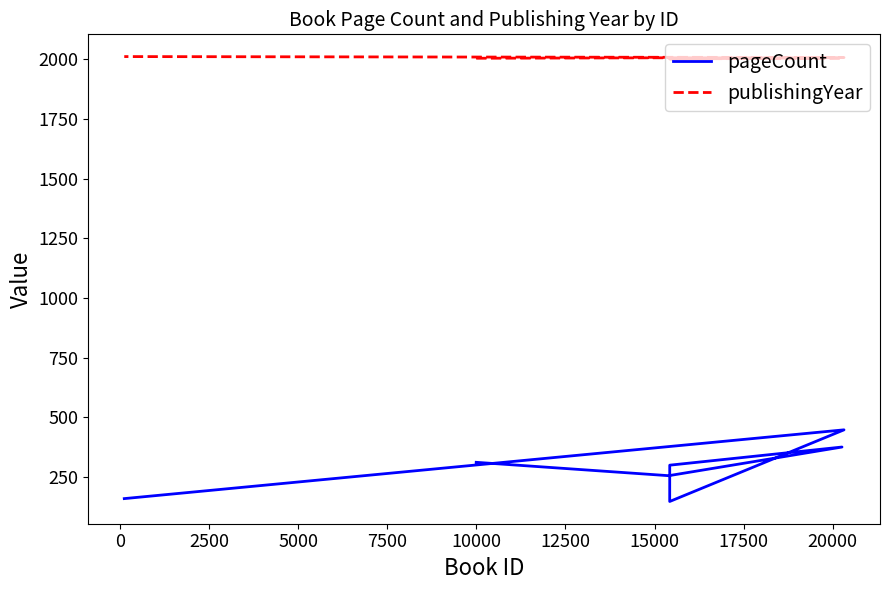

True or false: pageCount and publishingYear intersect in this chart.

False